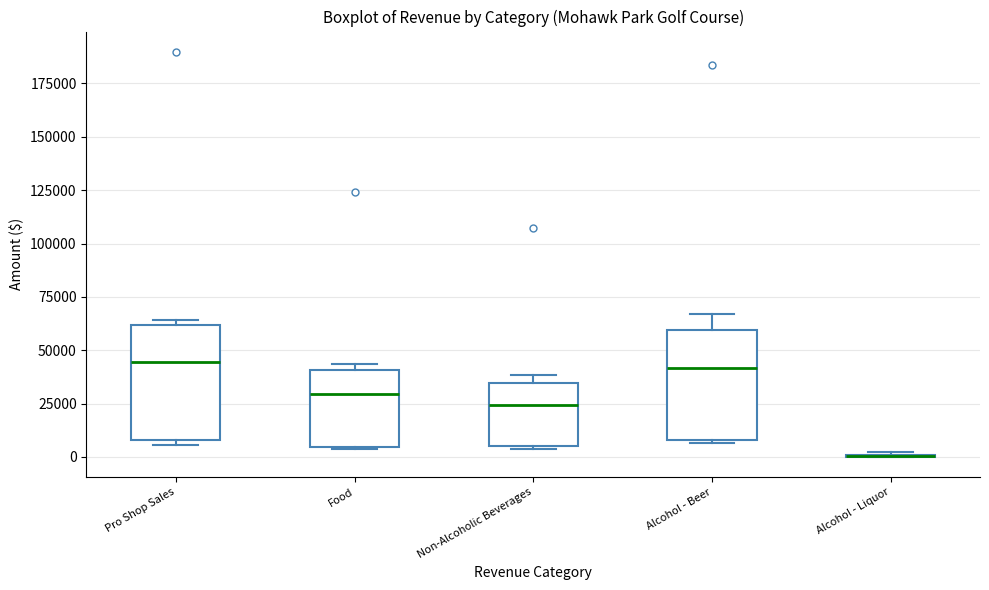

Where does the median line of the box for Pro Shop Sales sit on the y-axis? The values are not printed on the chart, so give them approximately, as read against the axis.

45000